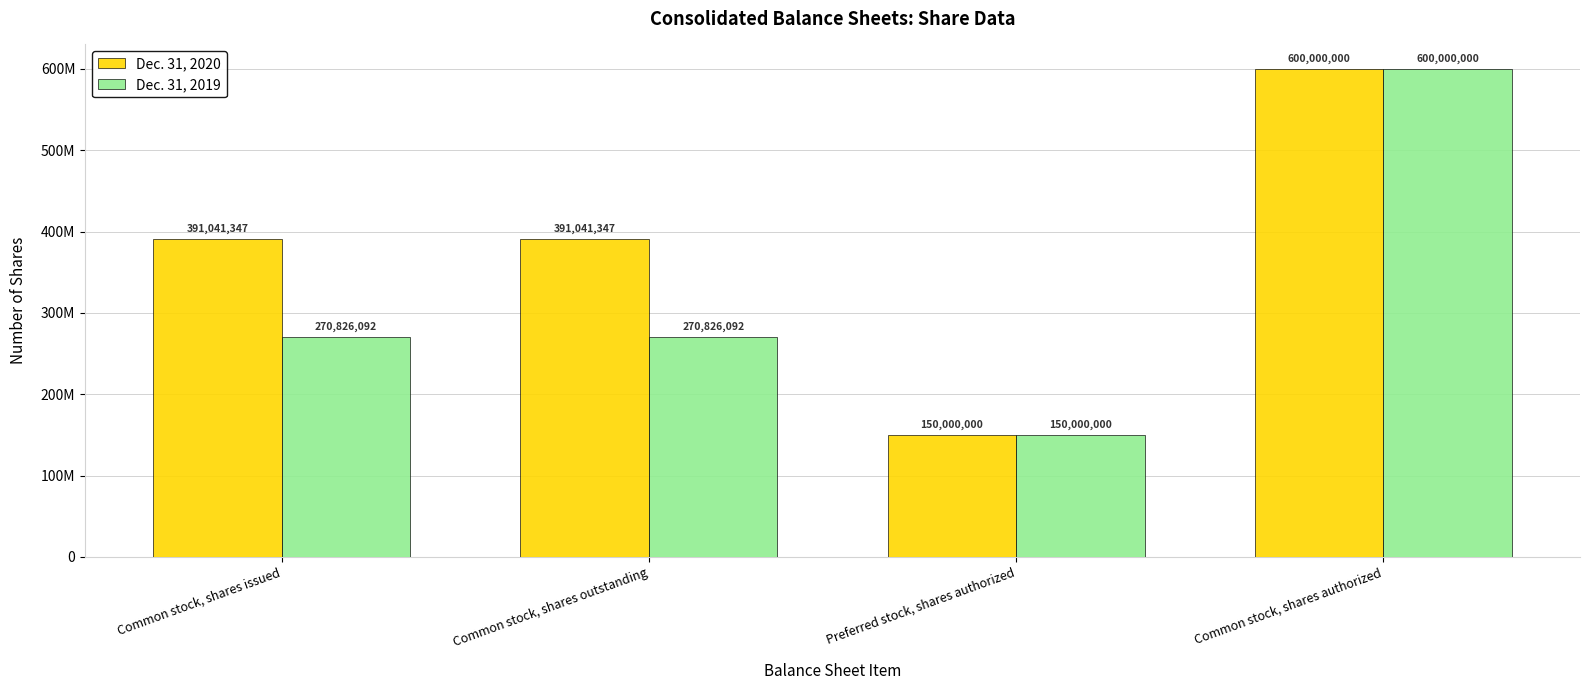

What is the value of the Dec. 31, 2019 bar at the 4th from the left?

600000000